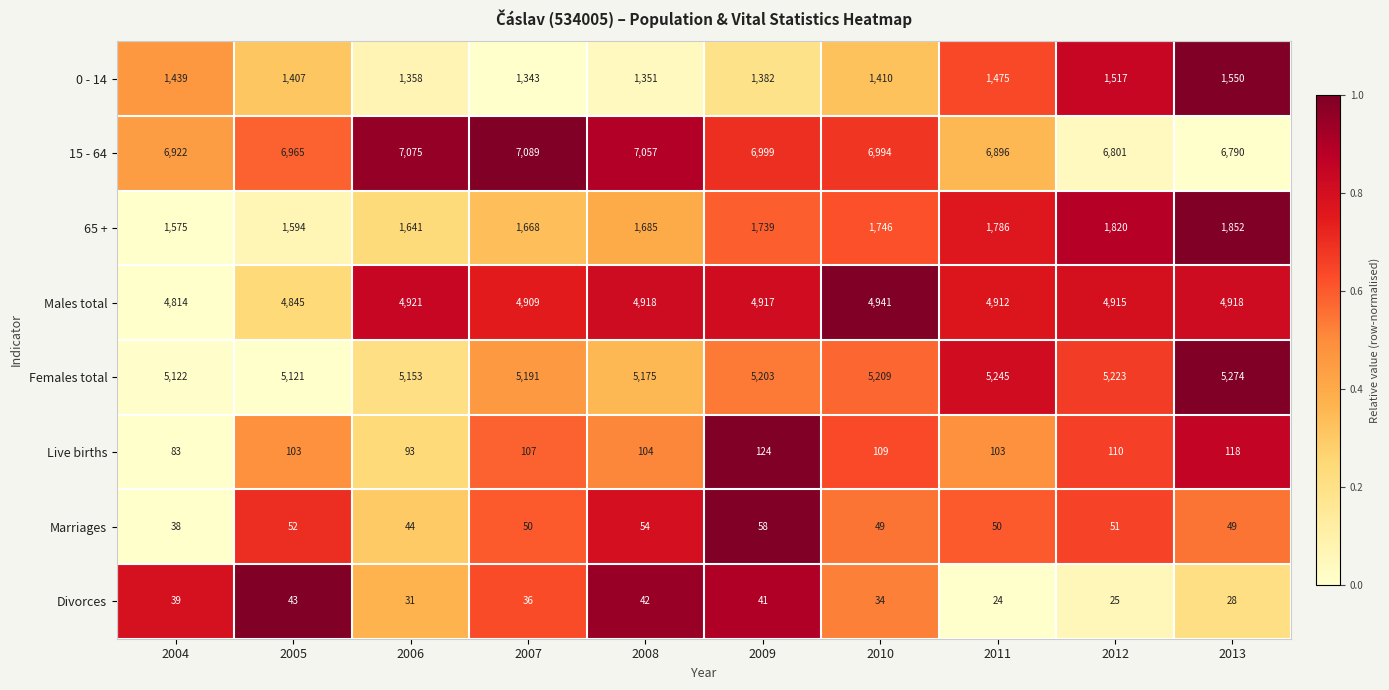

The Males total series shows 4912 at 2011. True or false?

True